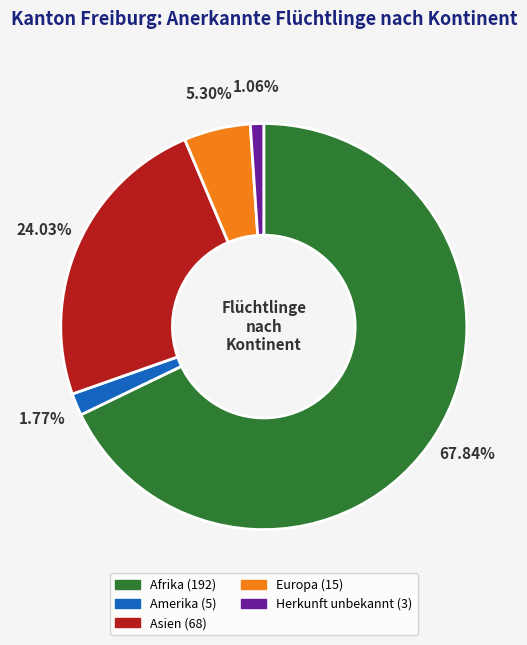

What is the largest slice in the pie chart?

Afrika